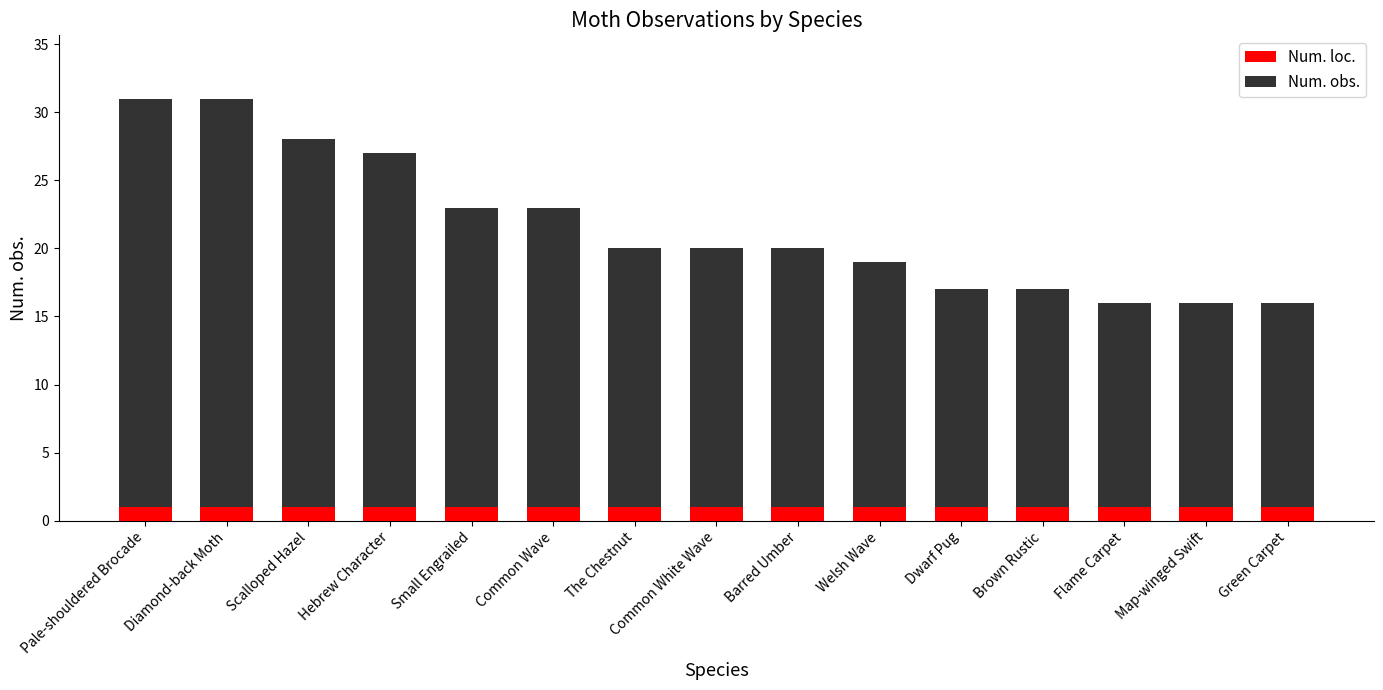

What is the highest value of the Num. loc. series?

1